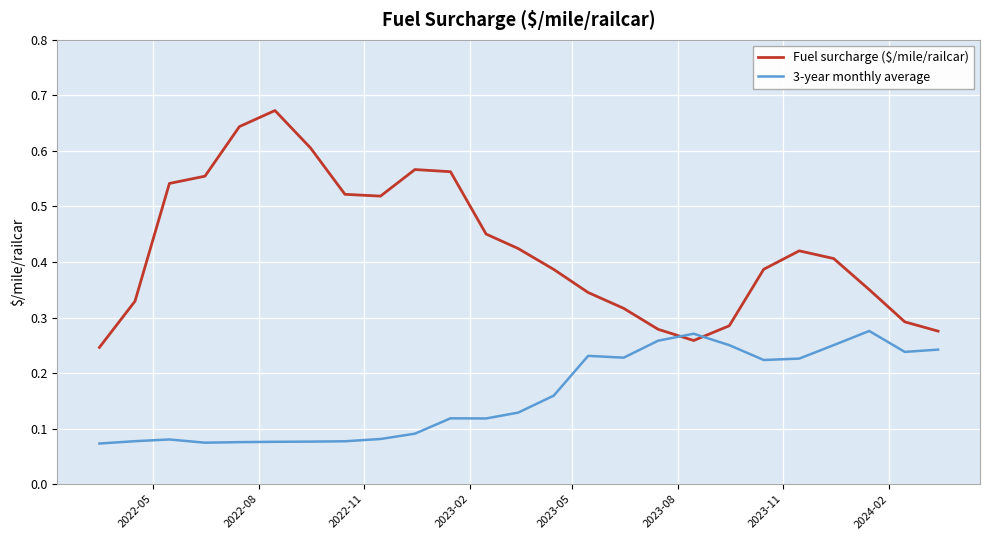

Which series has the widest spread of values?

Fuel surcharge ($/mile/railcar)